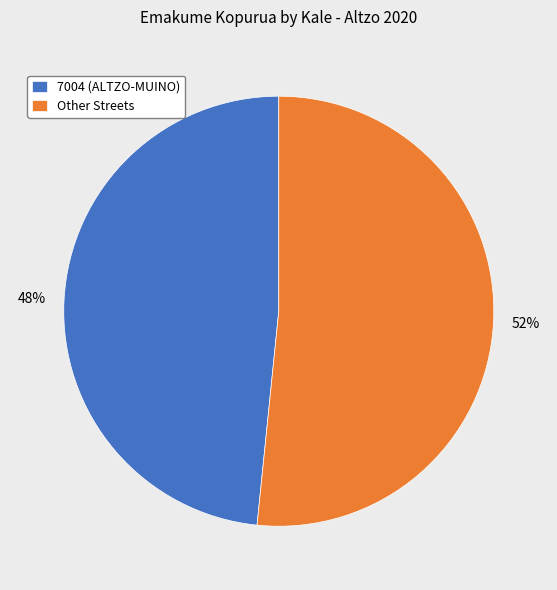

To the nearest percent, what is the average slice percentage?

50%